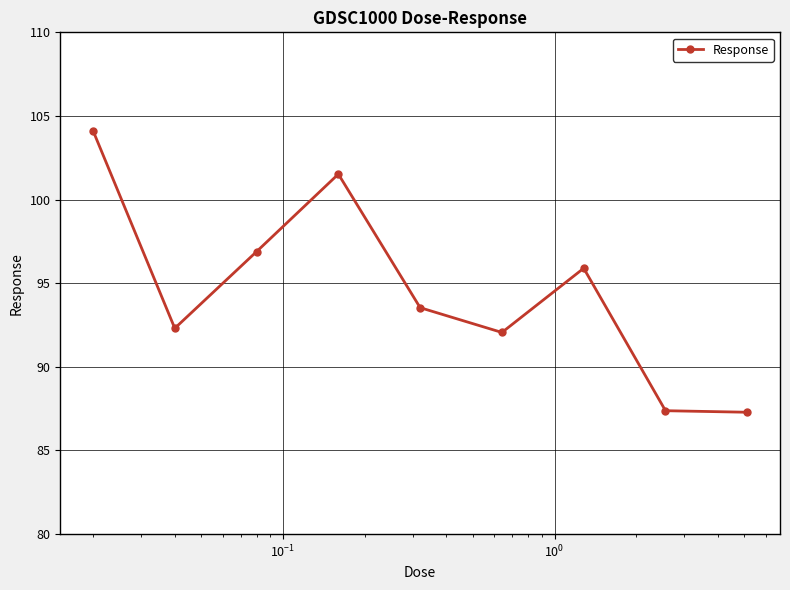

What is the value of the 4th point from the left?

101.5